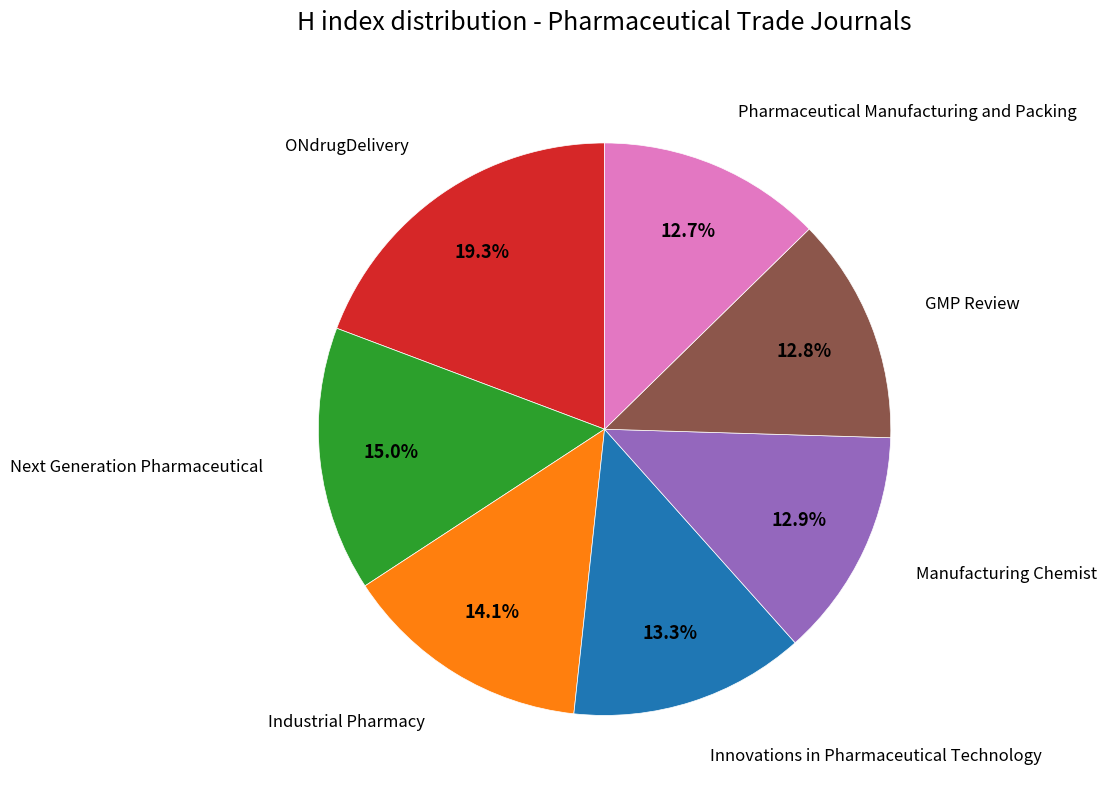

How many segments does this pie chart have?

7